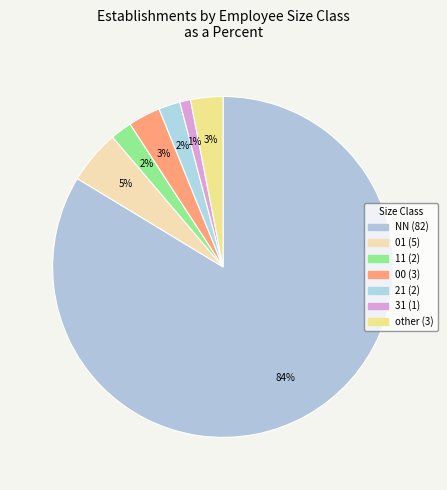

Count the number of slices in the pie.

7